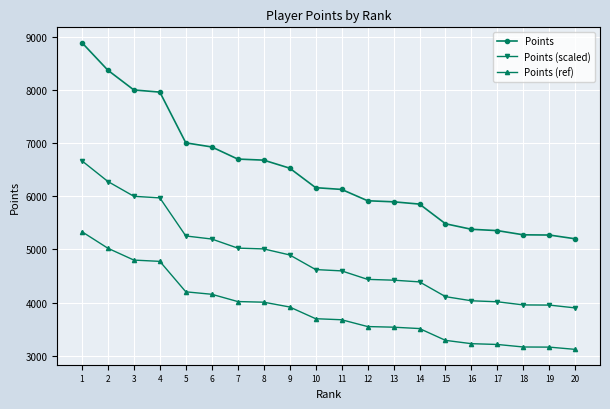

True or false: Points (scaled) has a value of 5254.5 at 5.

True